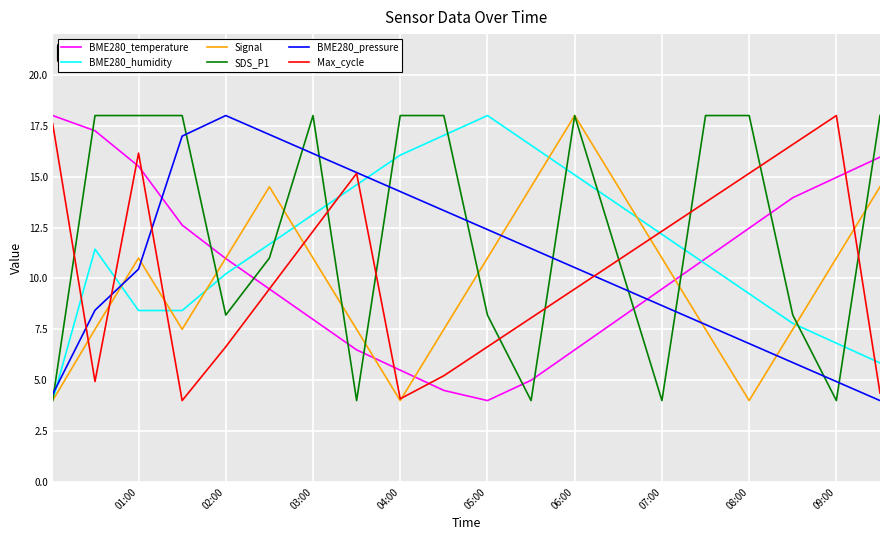

What is the greatest value displayed?

18.0